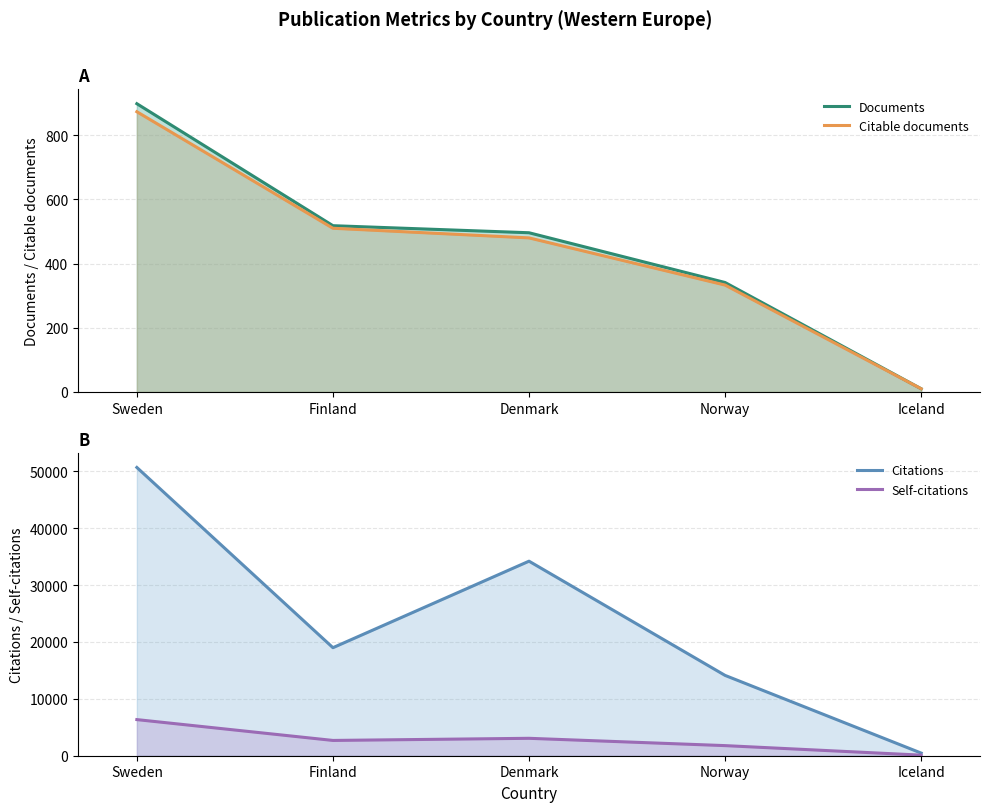

How many data points in Self-citations are less than 2686?

2